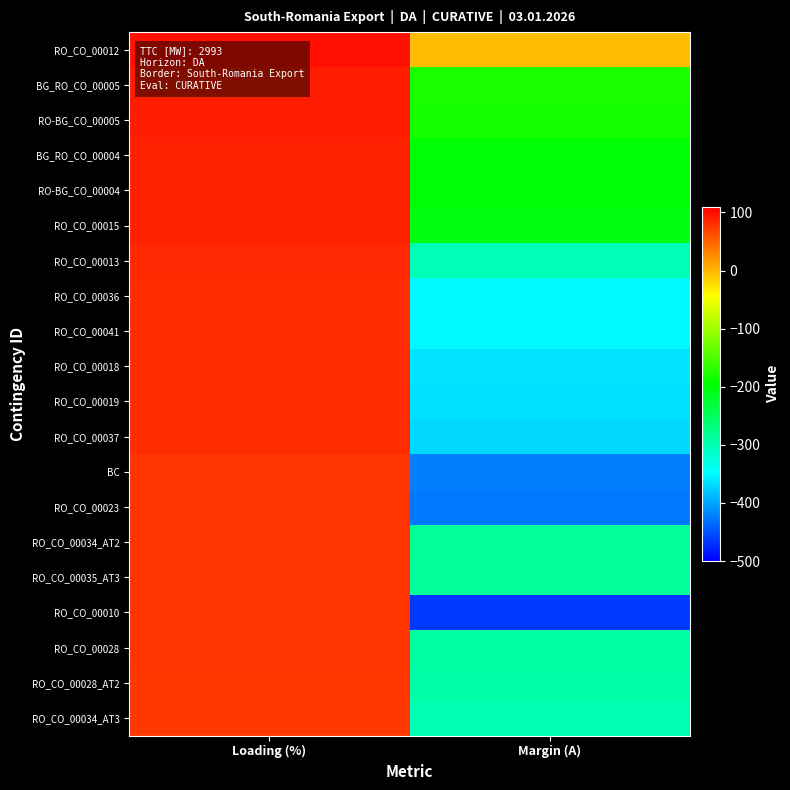

Reading left to right, extract all data points from this chart.

RO_CO_00012: Loading (%)=100	Margin (A)=-4
BG_RO_CO_00005: Loading (%)=91	Margin (A)=-180
RO-BG_CO_00005: Loading (%)=91	Margin (A)=-181
BG_RO_CO_00004: Loading (%)=90	Margin (A)=-198
RO-BG_CO_00004: Loading (%)=90	Margin (A)=-199
RO_CO_00015: Loading (%)=90	Margin (A)=-203
RO_CO_00013: Loading (%)=85	Margin (A)=-304
RO_CO_00036: Loading (%)=82	Margin (A)=-350
RO_CO_00041: Loading (%)=82	Margin (A)=-352
RO_CO_00018: Loading (%)=82	Margin (A)=-364
RO_CO_00019: Loading (%)=82	Margin (A)=-365
RO_CO_00037: Loading (%)=82	Margin (A)=-369
BC: Loading (%)=79	Margin (A)=-422
RO_CO_00023: Loading (%)=79	Margin (A)=-428
RO_CO_00034_AT2: Loading (%)=77	Margin (A)=-284
RO_CO_00035_AT3: Loading (%)=77	Margin (A)=-286
RO_CO_00010: Loading (%)=77	Margin (A)=-465
RO_CO_00028: Loading (%)=77	Margin (A)=-292
RO_CO_00028_AT2: Loading (%)=76	Margin (A)=-294
RO_CO_00034_AT3: Loading (%)=76	Margin (A)=-300